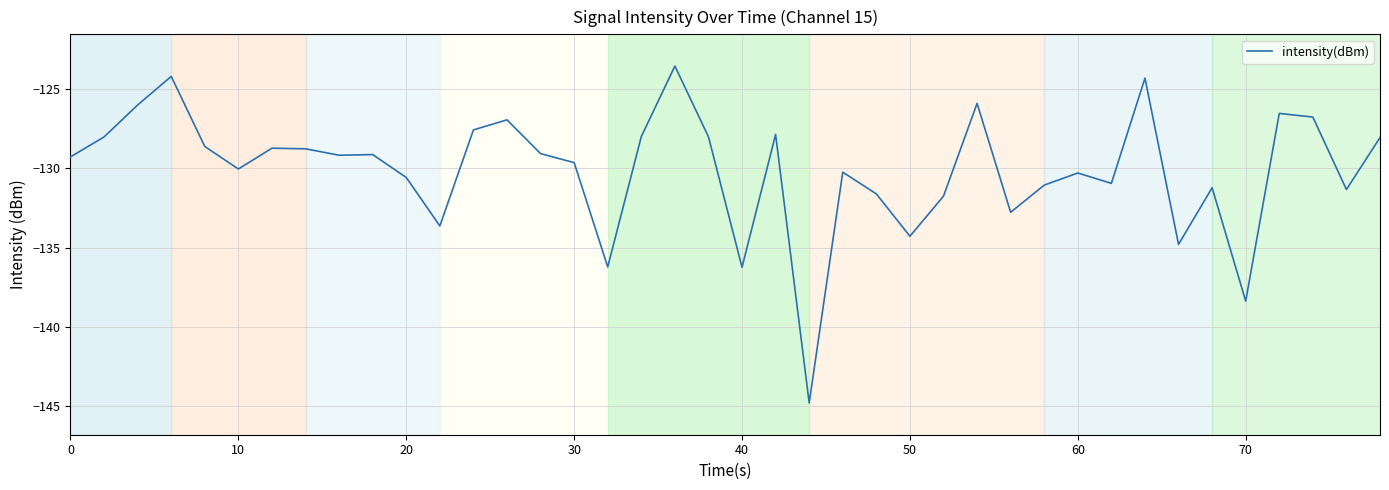

What is the difference between the maximum and minimum values?

21.2